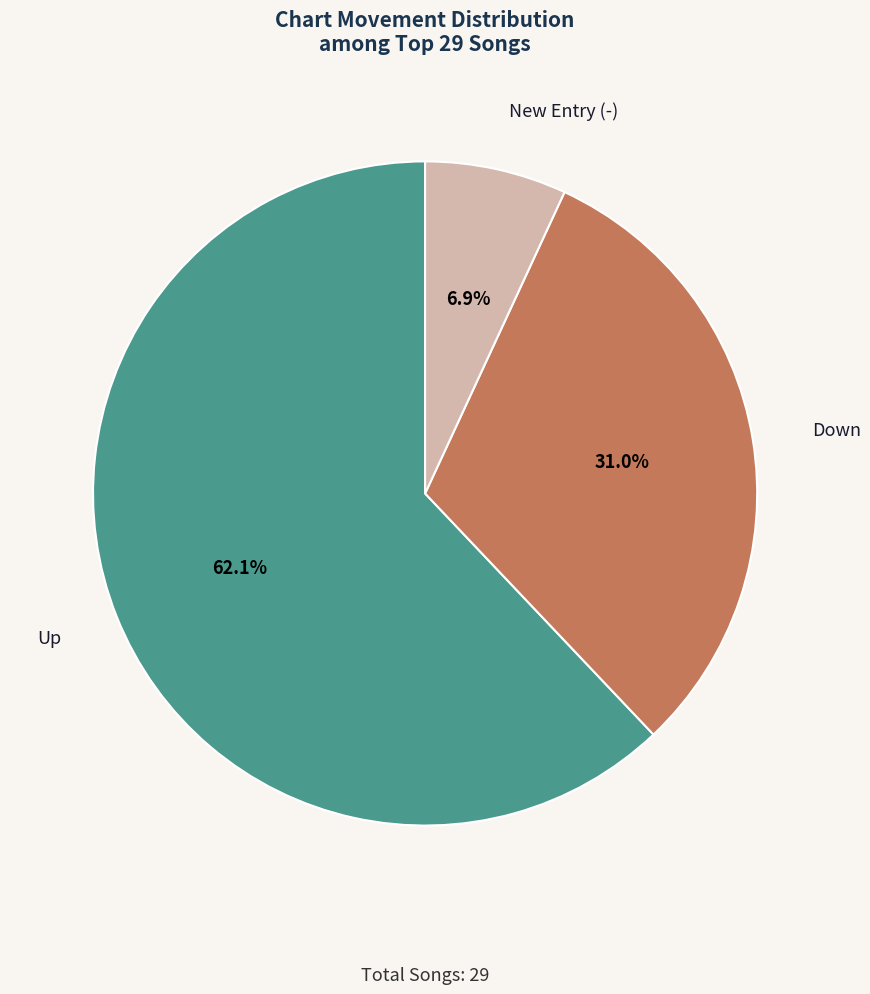

What is the largest slice in the pie chart?

Up